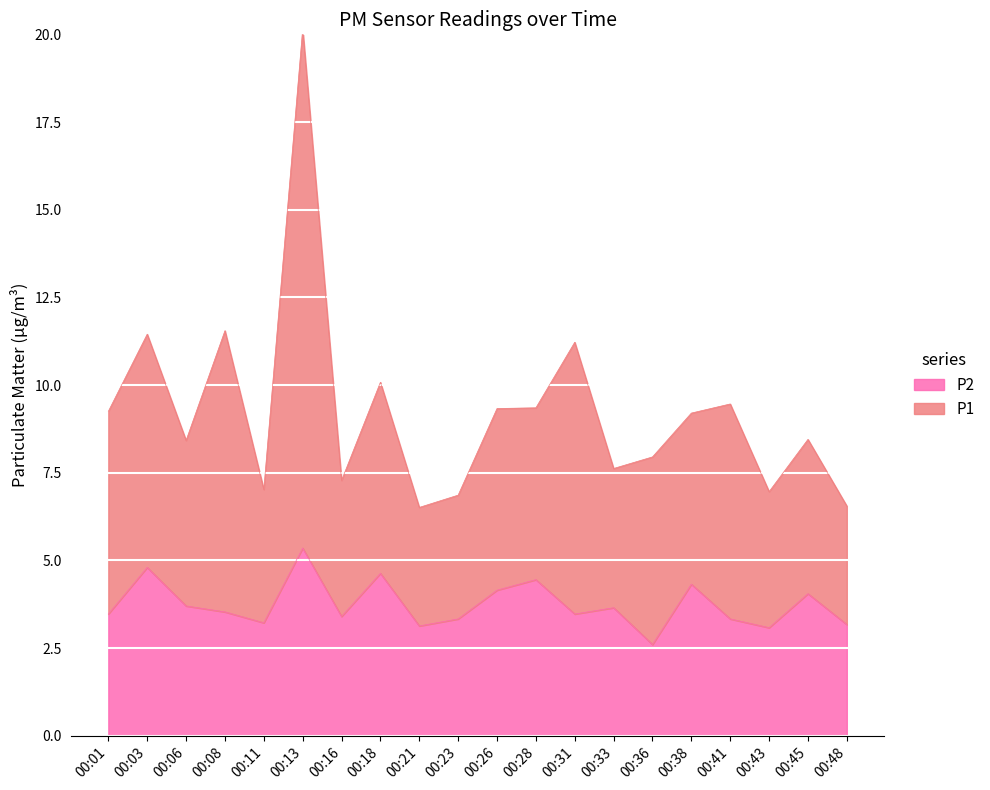

What is the total value across all series at 00:16?

7.3